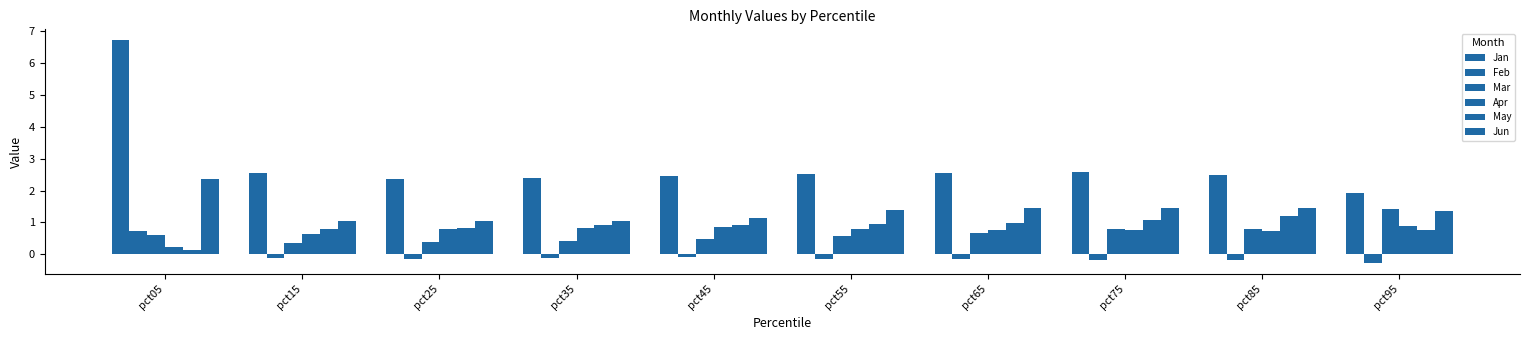

Is it true that Apr equals 1.1 at pct35?

False